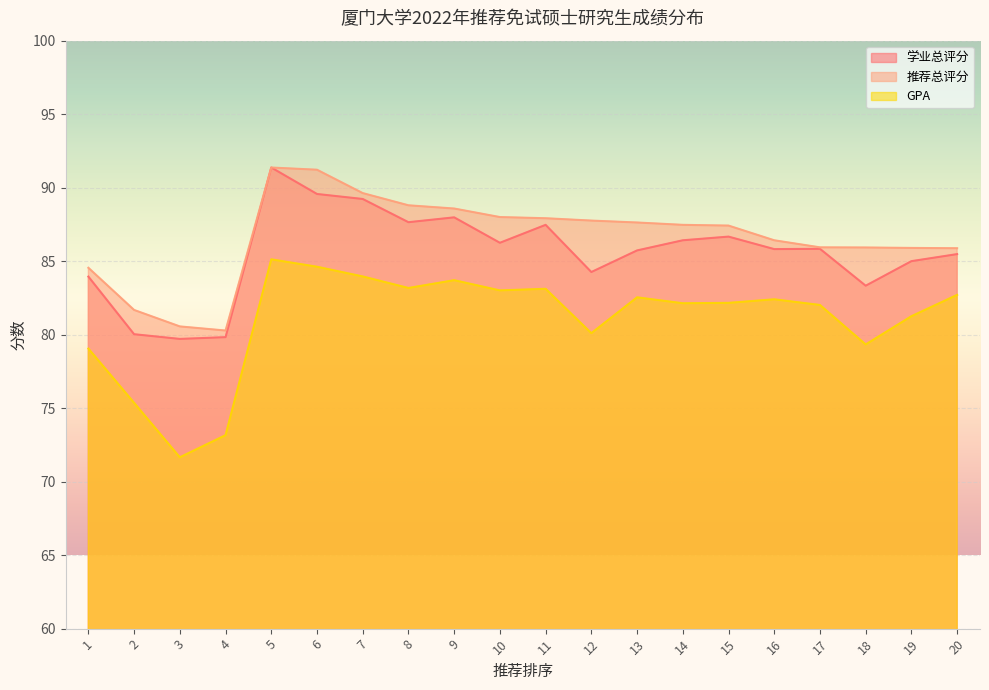

True or false: GPA has a value of 83.2 at 8.

True